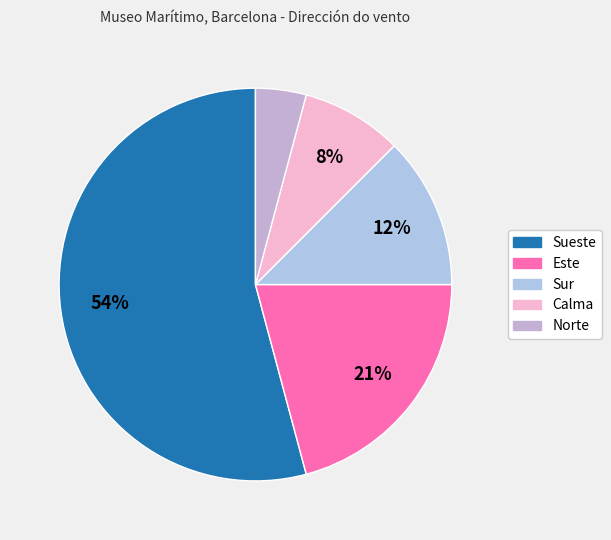

How many segments does this pie chart have?

5